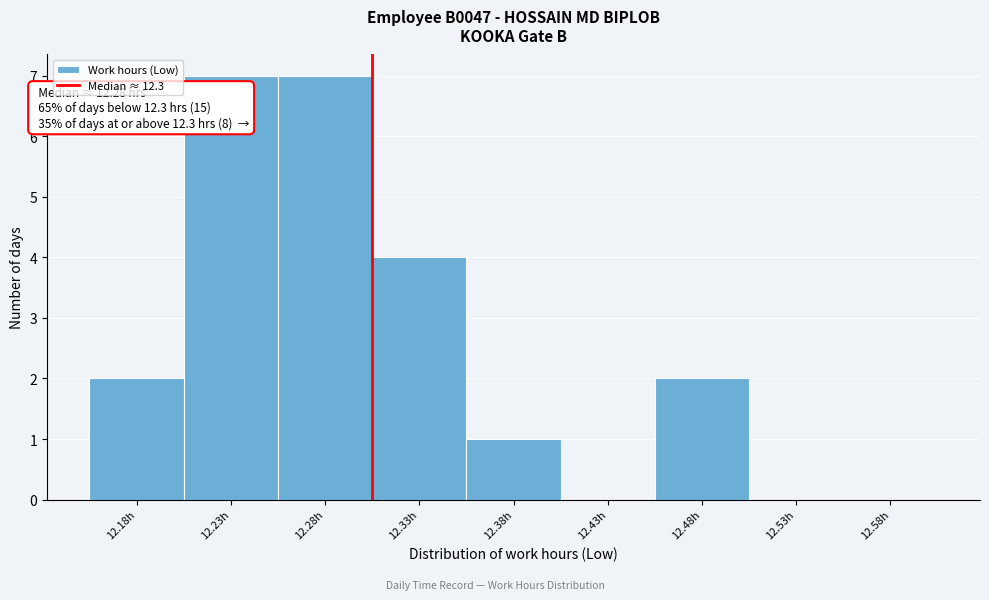

Reading left to right, list all the values displayed in this chart.

12.18h=2	12.23h=7	12.28h=7	12.33h=4	12.38h=1	12.43h=0	12.48h=2	12.53h=0	12.58h=0